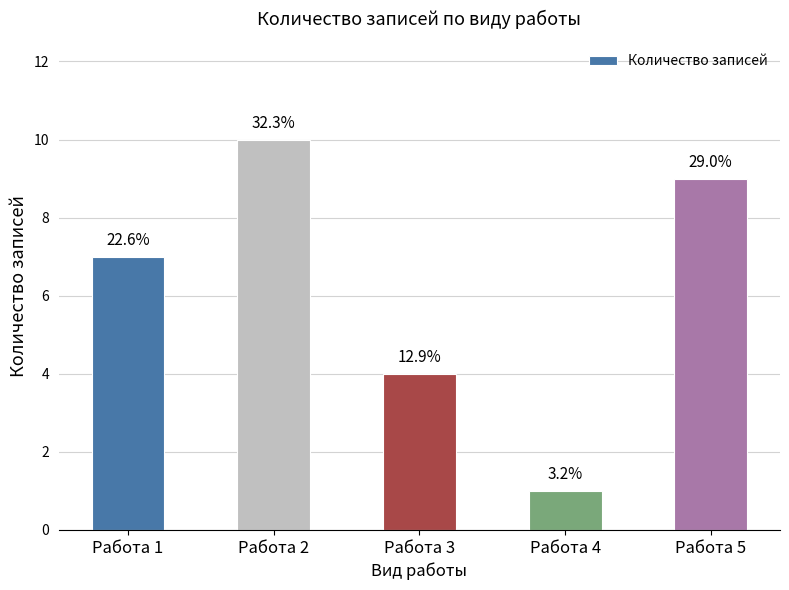

Between Работа 1 and Работа 3, which is larger?

Работа 1